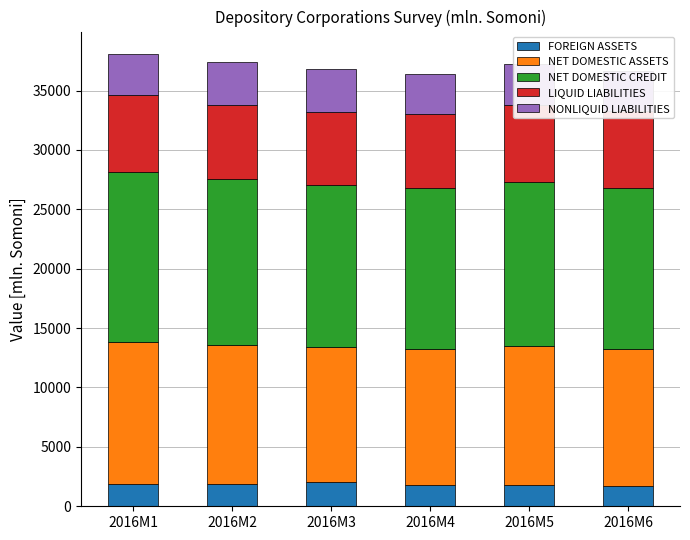

Which category has the highest value across all series?

2016M1